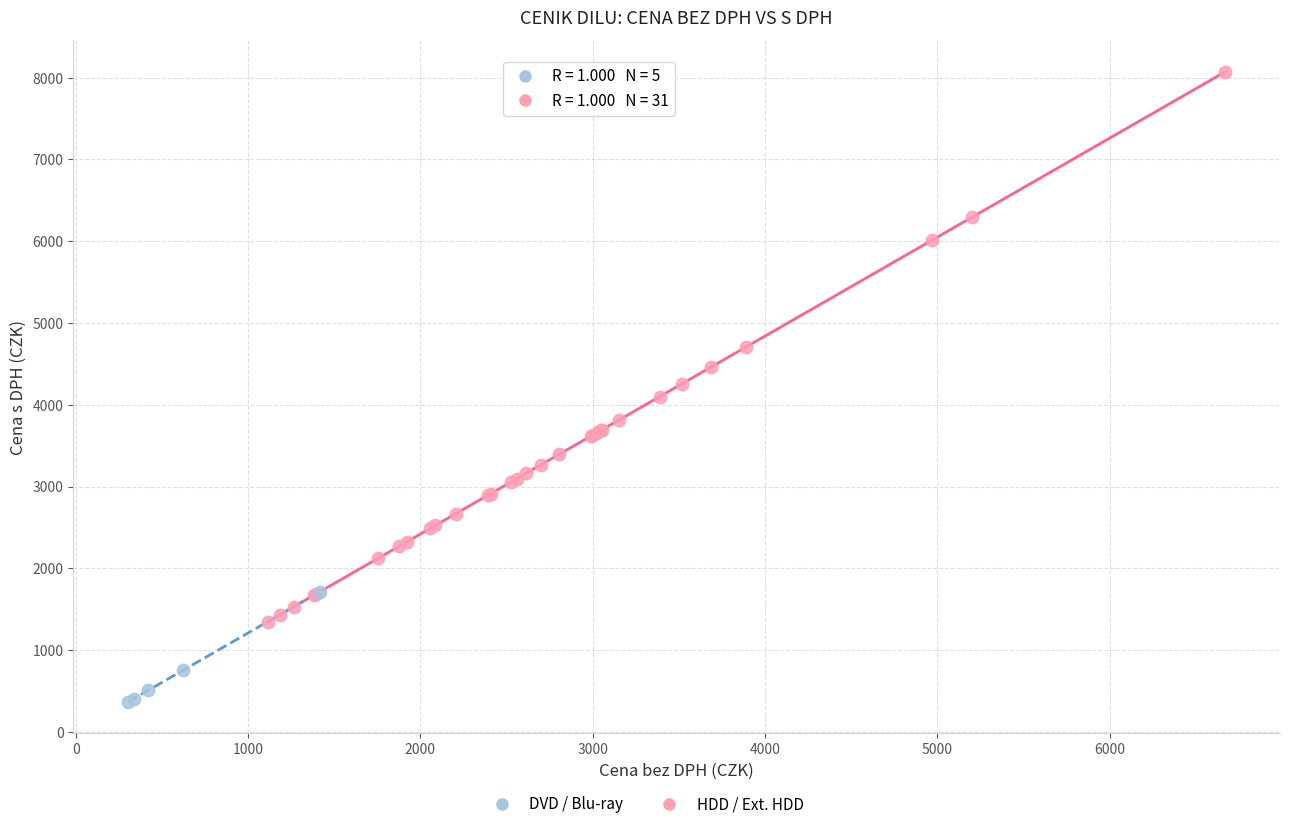

Which series has the widest spread of Y values?

HDD / Ext. HDD